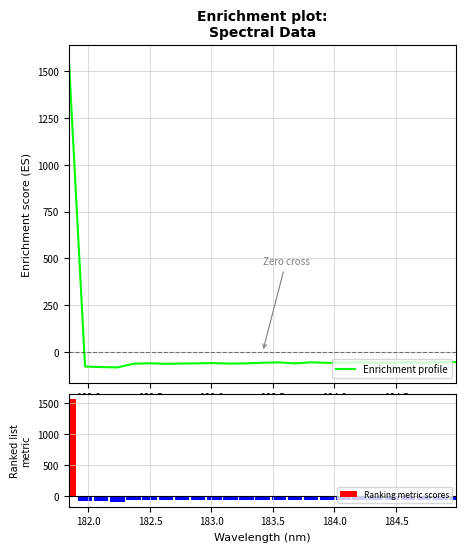

True or false: Ranking metric scores has a value of -87.1 at 184.5.

False